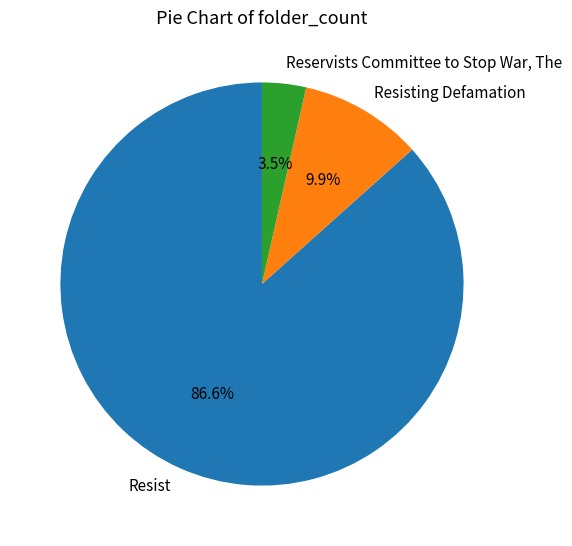

Rank the categories by value from highest to lowest.

Resist, Resisting Defamation, Reservists Committee to Stop War, The